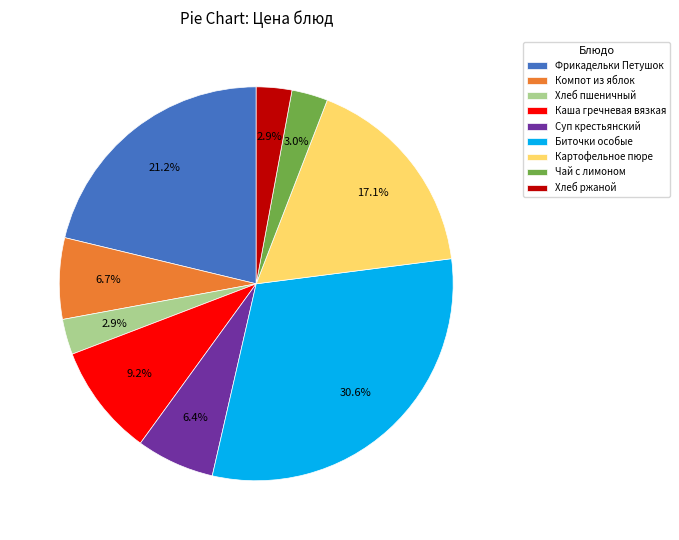

Is there a majority slice in this chart?

No